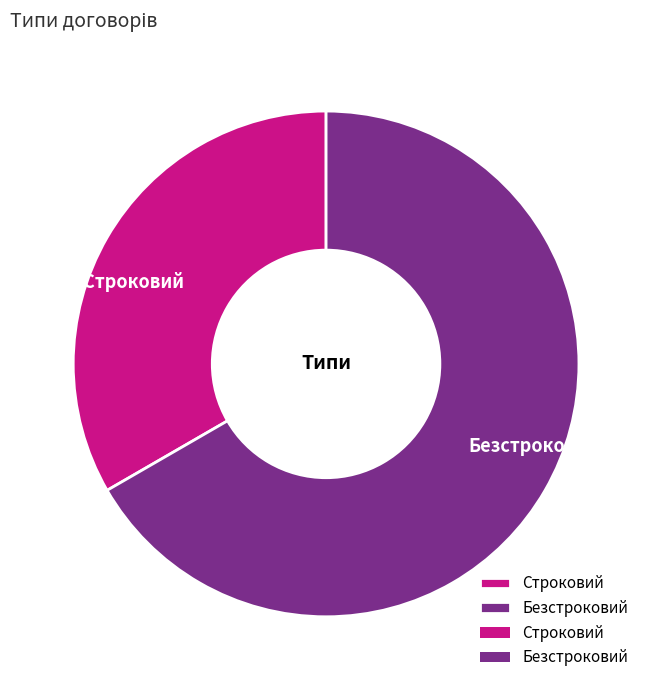

Is there any slice that represents more than half of the pie?

Yes